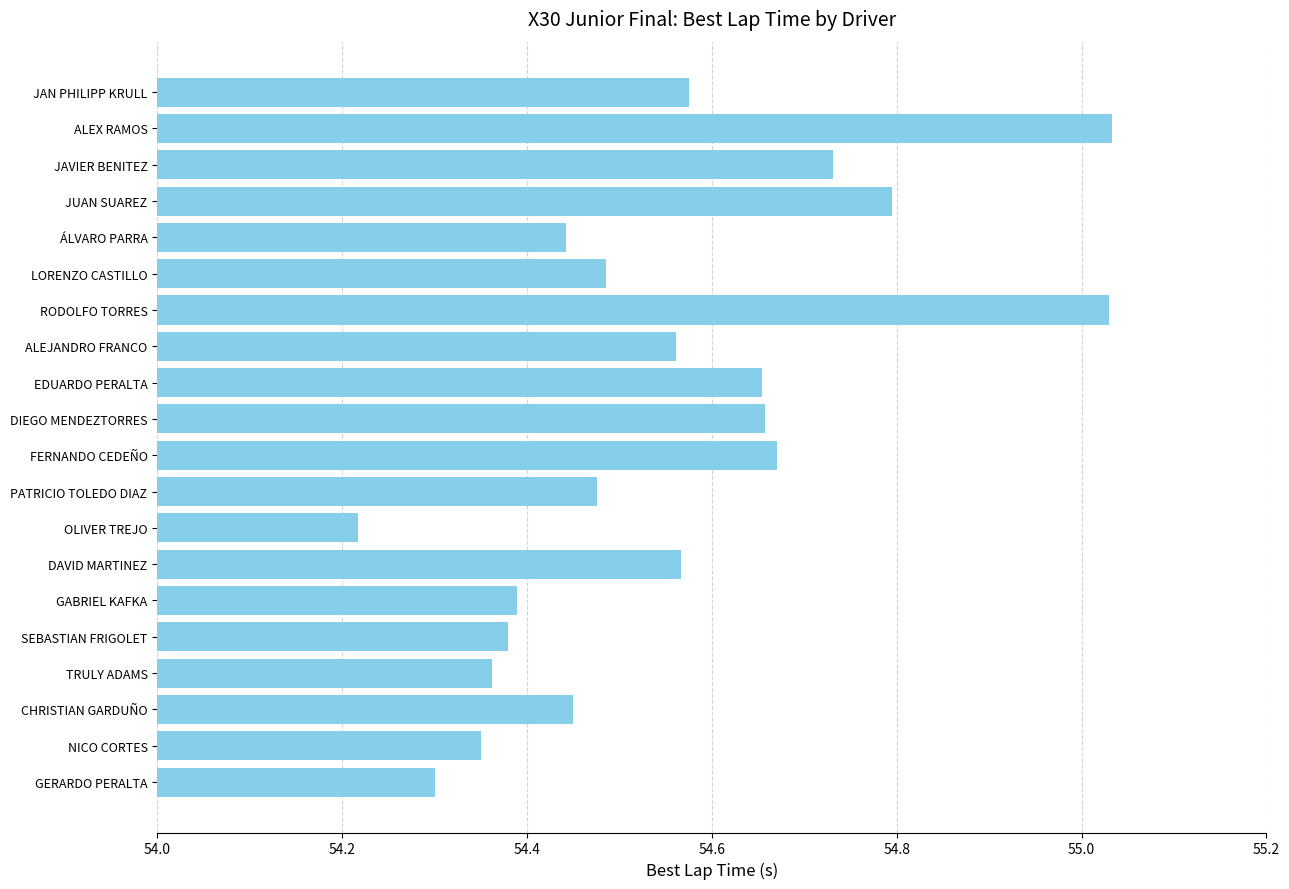

Which has a higher value, JAN PHILIPP KRULL or LORENZO CASTILLO?

JAN PHILIPP KRULL